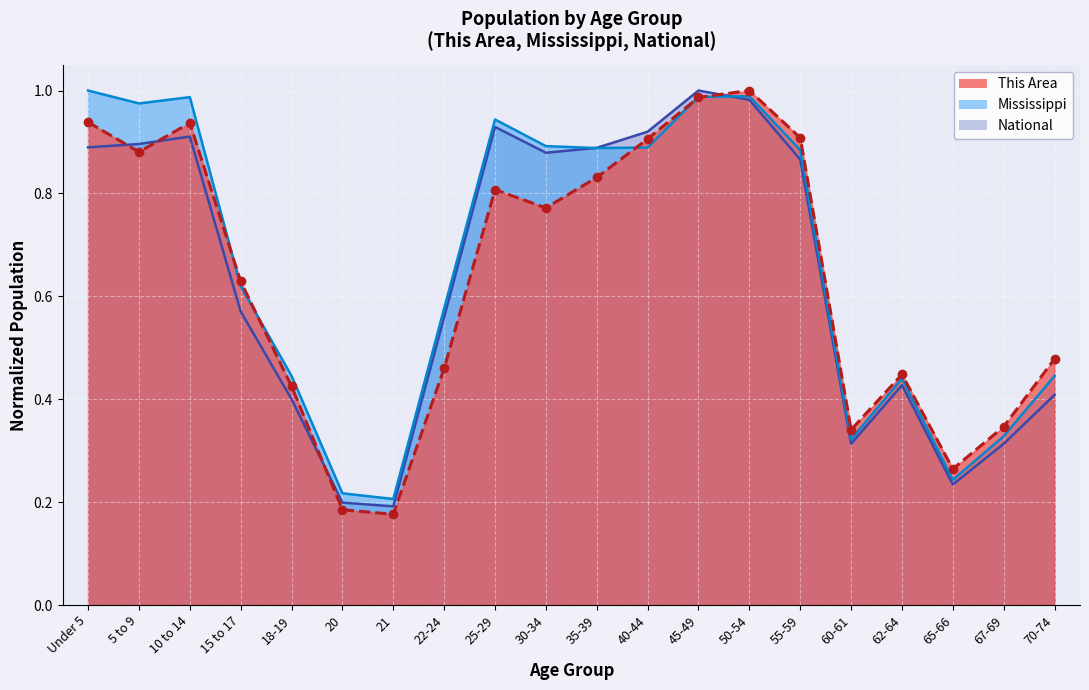

In This Area, how many points are higher than both neighbors (excluding endpoints)?

4